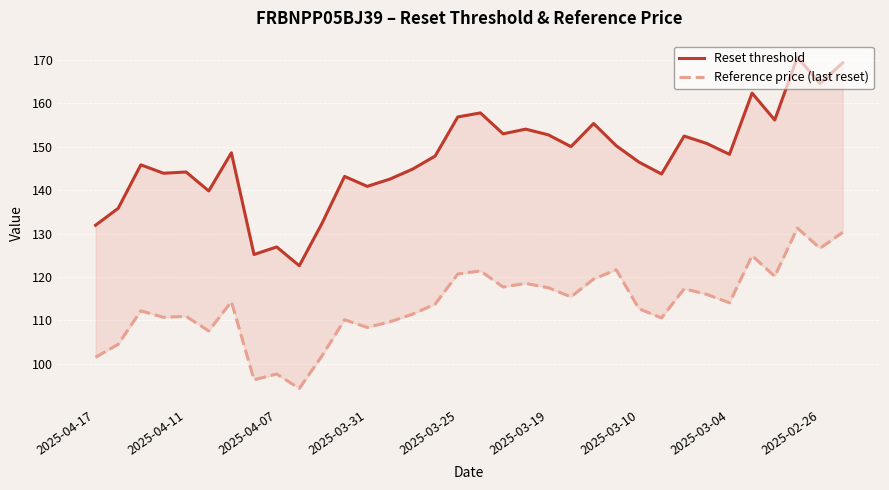

What is the difference between the maximum and minimum values in the Reset threshold series?

48.1